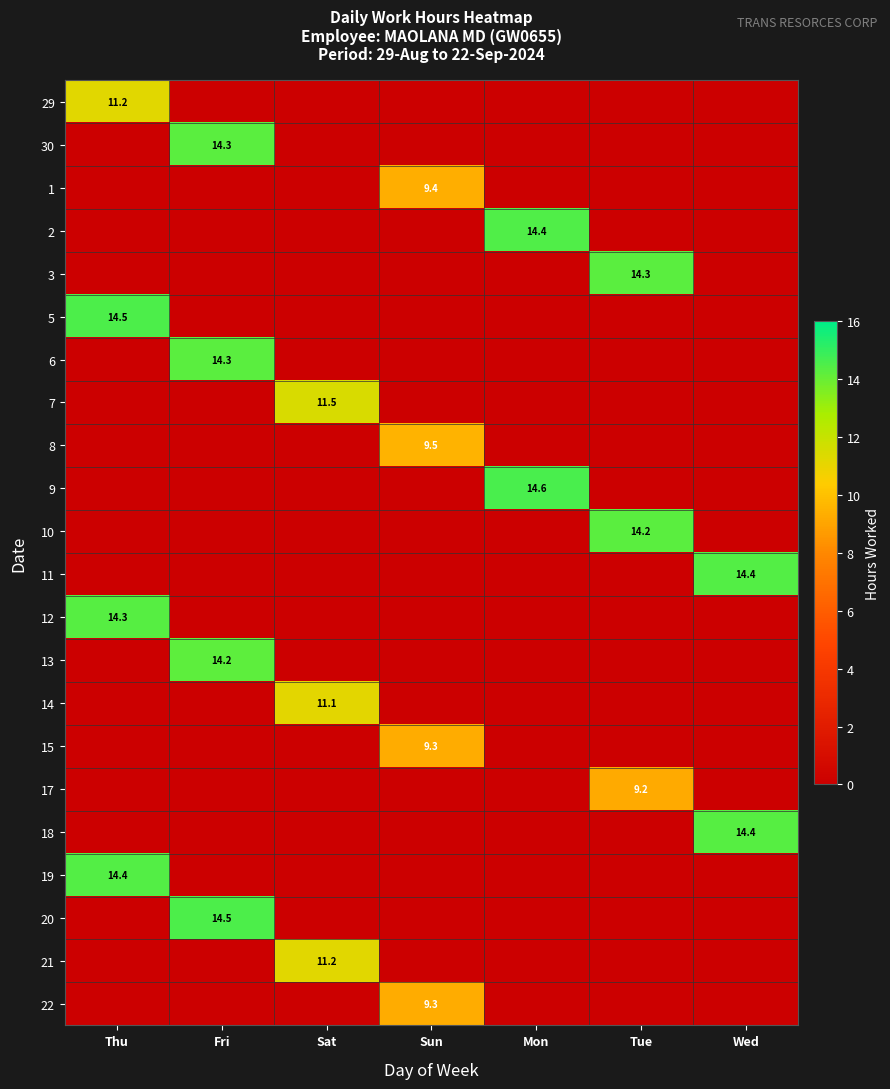

Which series has the largest range (max minus min)?

9